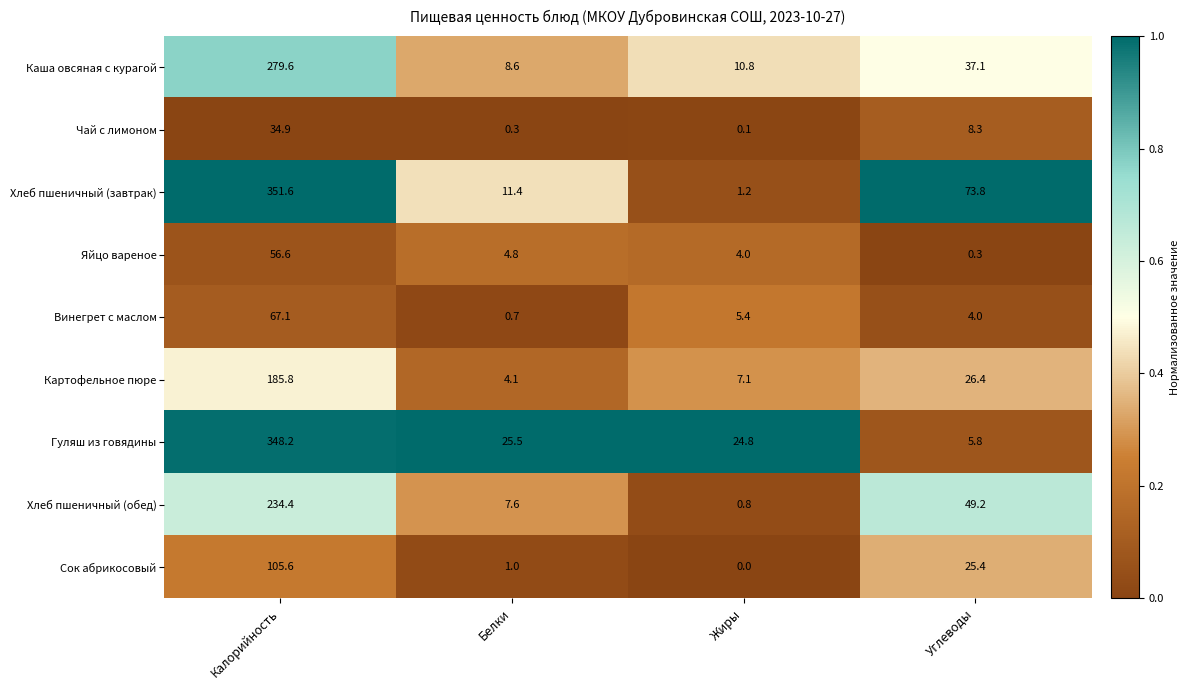

True or false: Винегрет с маслом has a value of 34.8 at Калорийность.

False